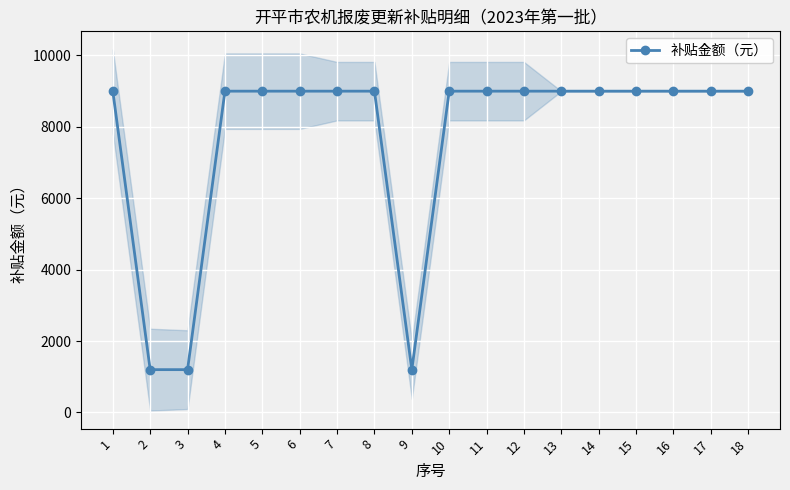

Which label corresponds to the smallest value in the chart?

2